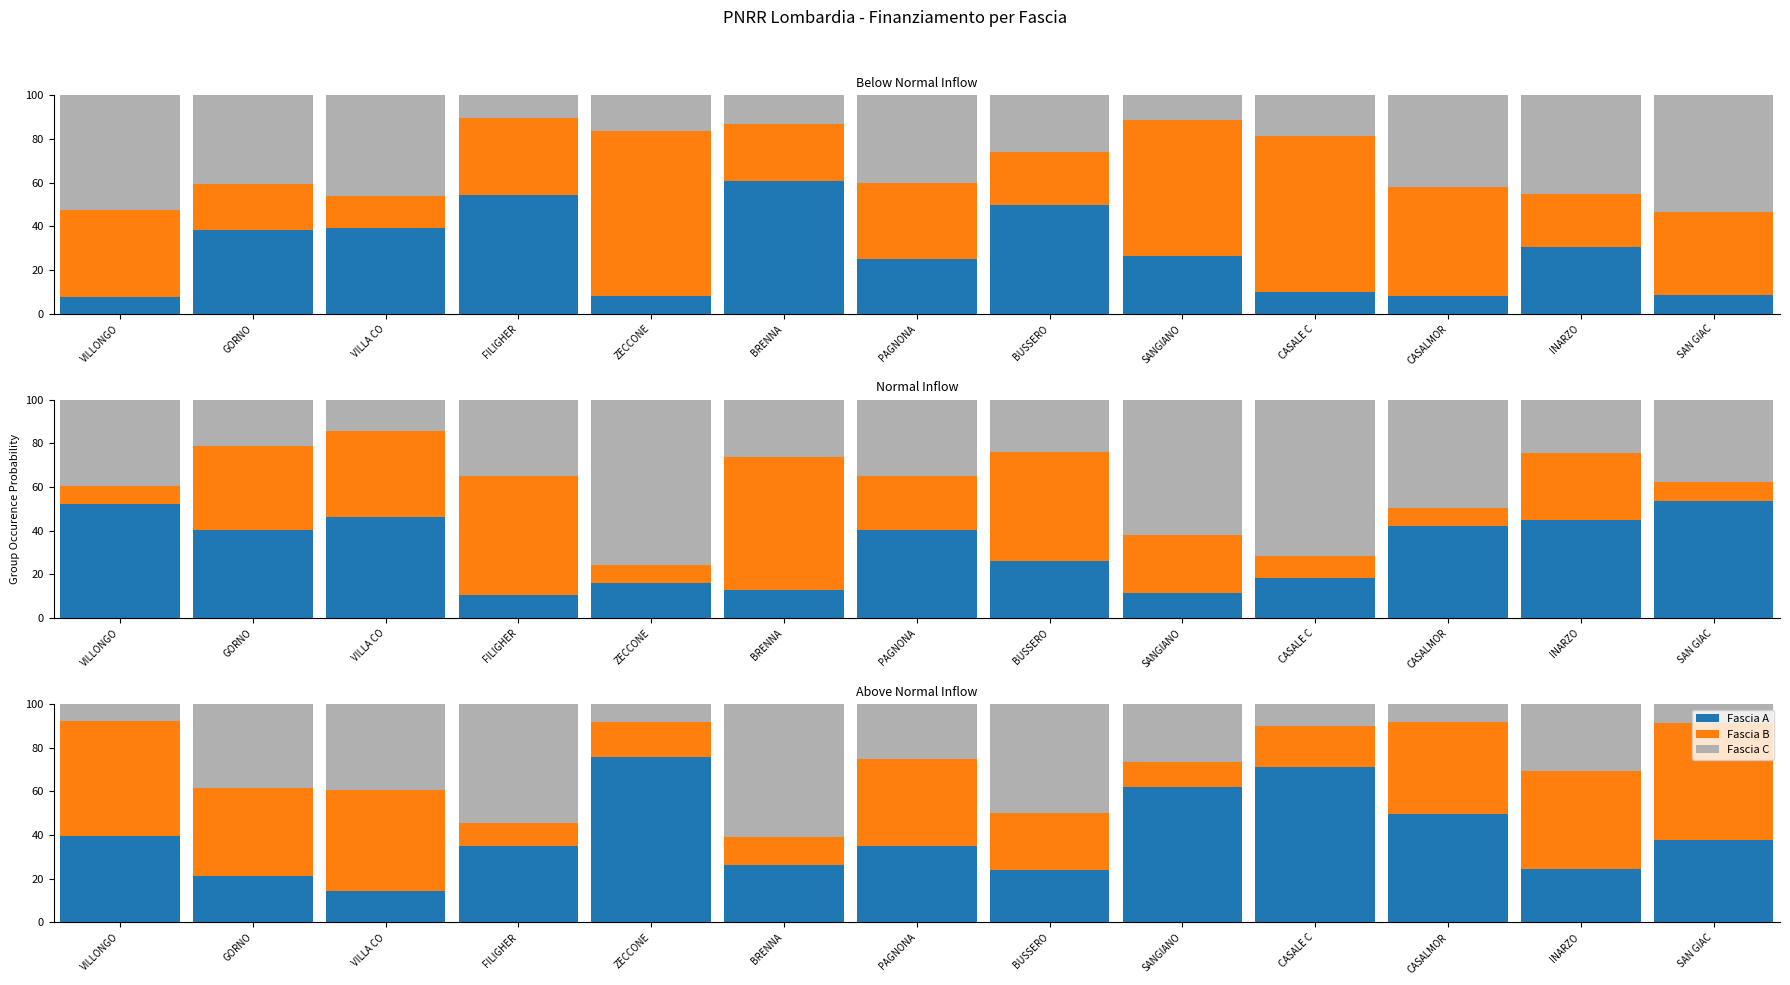

What are all the series names shown in the legend?

Fascia A, Fascia B, Fascia C